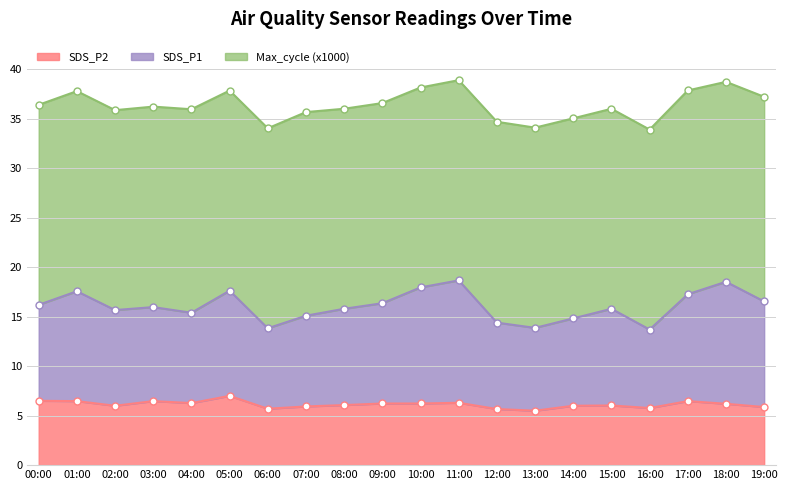

The SDS_P2 series shows 10.6 at 07:00. True or false?

False